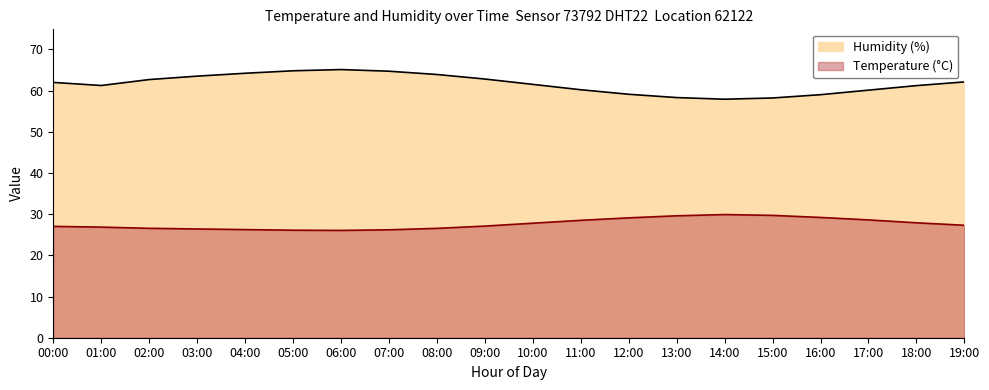

What is the sum of all humidity values?

1232.5